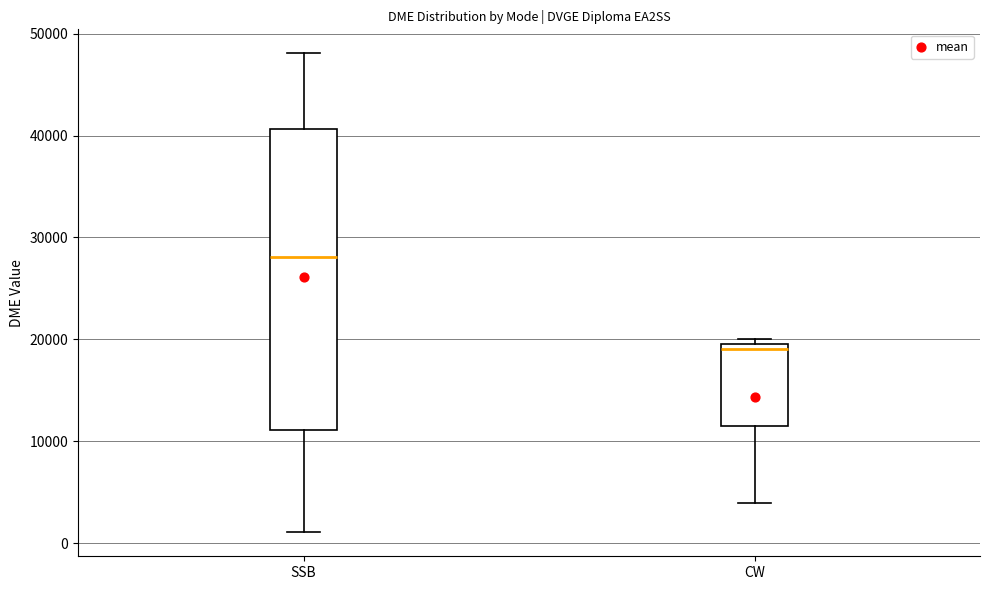

Reading left to right, read every box against the y-axis: the position of its median line, the range the box covers, and the ends of its whiskers. The values are not printed on the chart, so give them approximately, as read against the axis.

SSB: median 28000, box 11000 to 41000, whiskers 1000 to 48000
CW: median 19000, box 11000 to 20000, whiskers 4000 to 20000 (just above the box's upper edge)